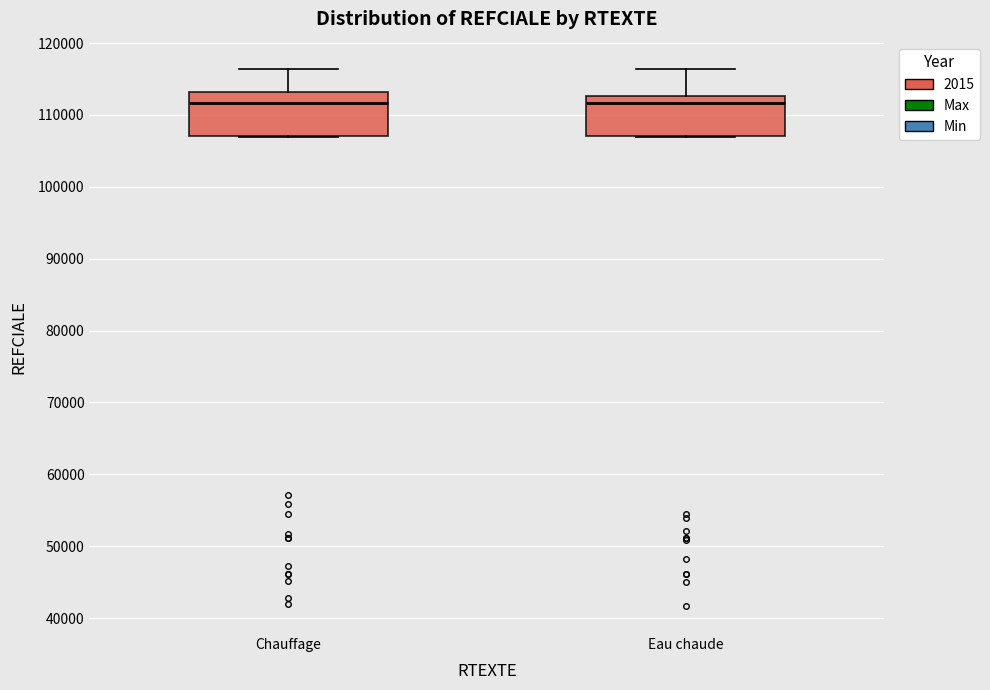

Where does the median line of the box for Eau chaude sit on the y-axis? The values are not printed on the chart, so give them approximately, as read against the axis.

112000